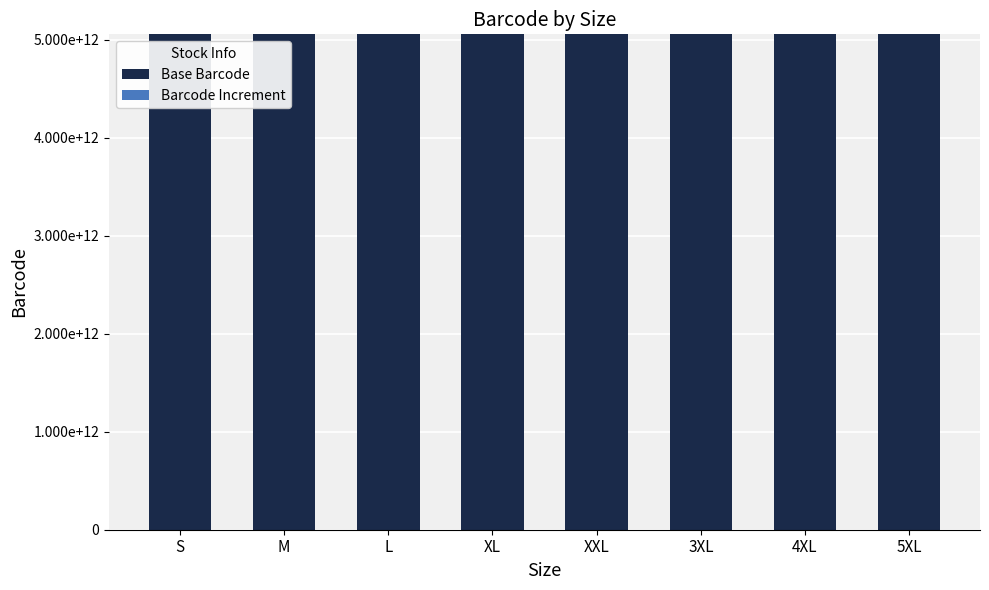

List the series in order of their peak value, highest first.

Base Barcode, Barcode Increment